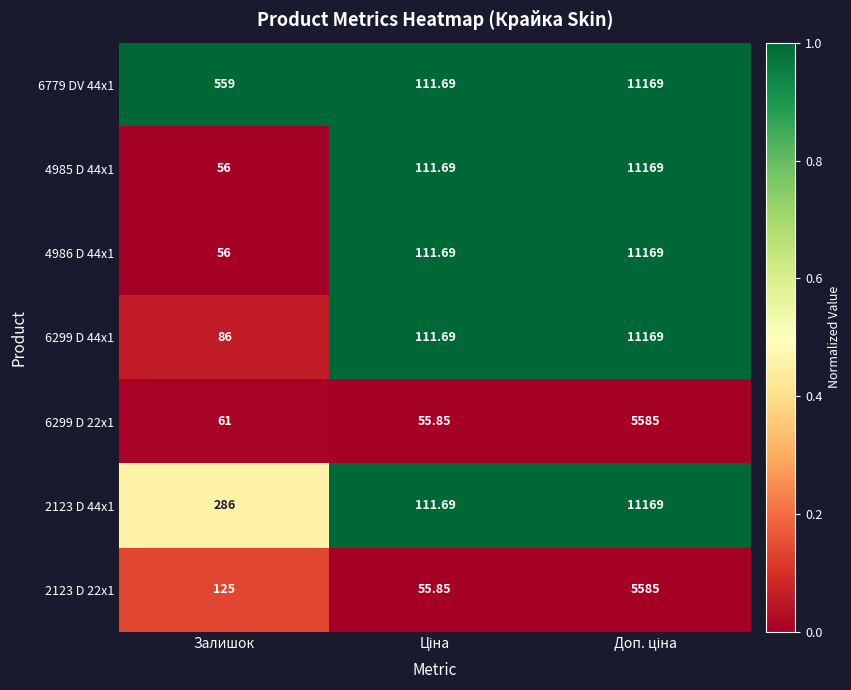

Where is 6779 DV 44x1 nearest to the value 5640?

Залишок